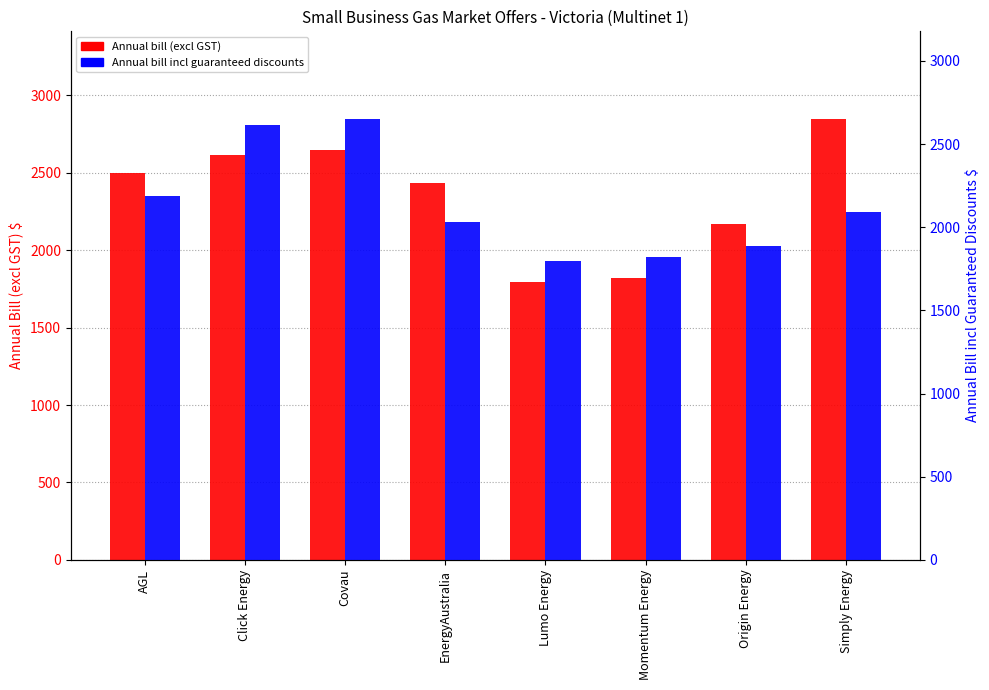

Is it true that Annual bill (excl GST) equals 1516.1 at Click Energy?

False